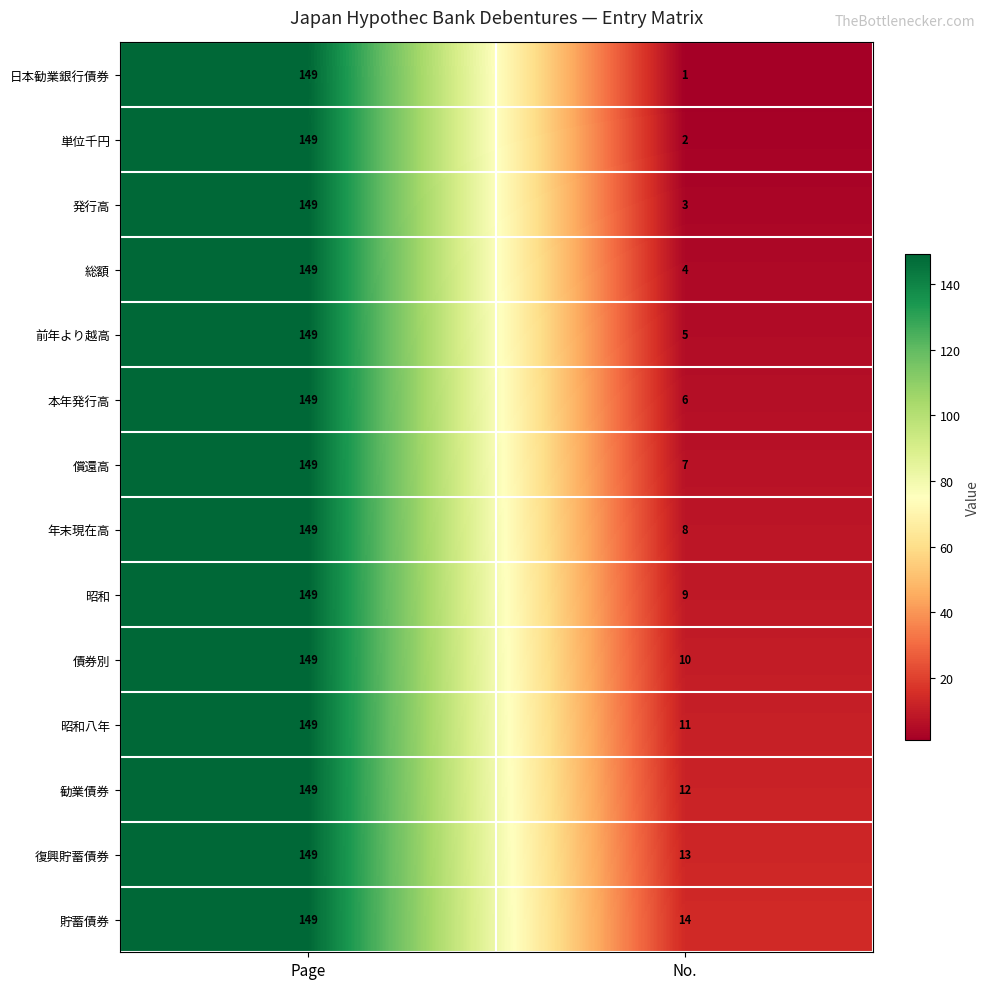

At which category is the sum across all series the highest?

Page